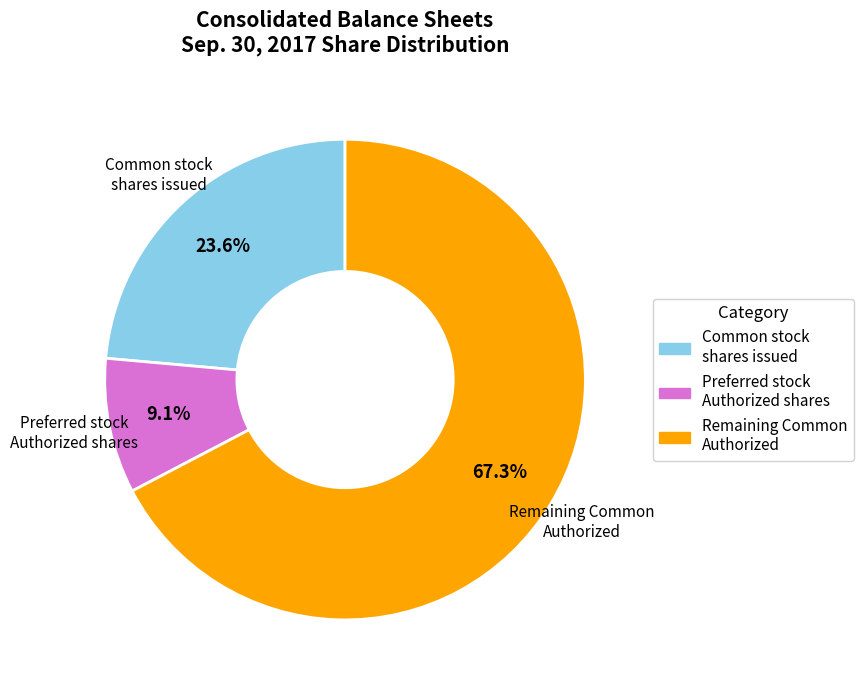

Count the number of slices in the pie.

3